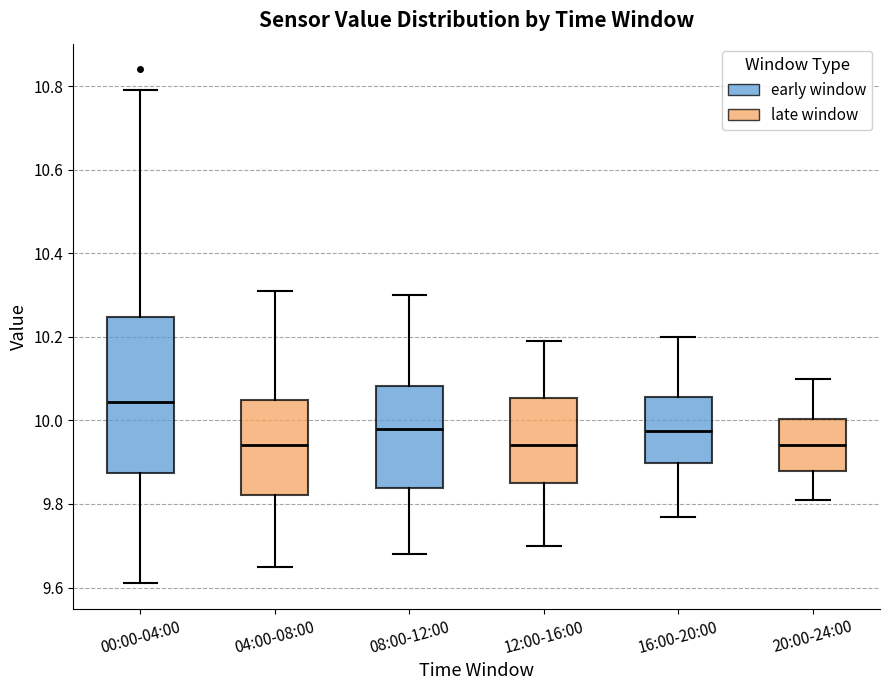

Reading left to right, read every box against the y-axis: the position of its median line, the range the box covers, and the ends of its whiskers. The values are not printed on the chart, so give them approximately, as read against the axis.

00:00-04:00: median 10.04, box 9.88 to 10.24, whiskers 9.62 to 10.80
04:00-08:00: median 9.94, box 9.82 to 10.06, whiskers 9.66 to 10.32
08:00-12:00: median 9.98, box 9.84 to 10.08, whiskers 9.68 to 10.30
12:00-16:00: median 9.94, box 9.86 to 10.06, whiskers 9.70 to 10.20
16:00-20:00: median 9.98, box 9.90 to 10.06, whiskers 9.78 to 10.20
20:00-24:00: median 9.94, box 9.88 to 10.00, whiskers 9.82 to 10.10